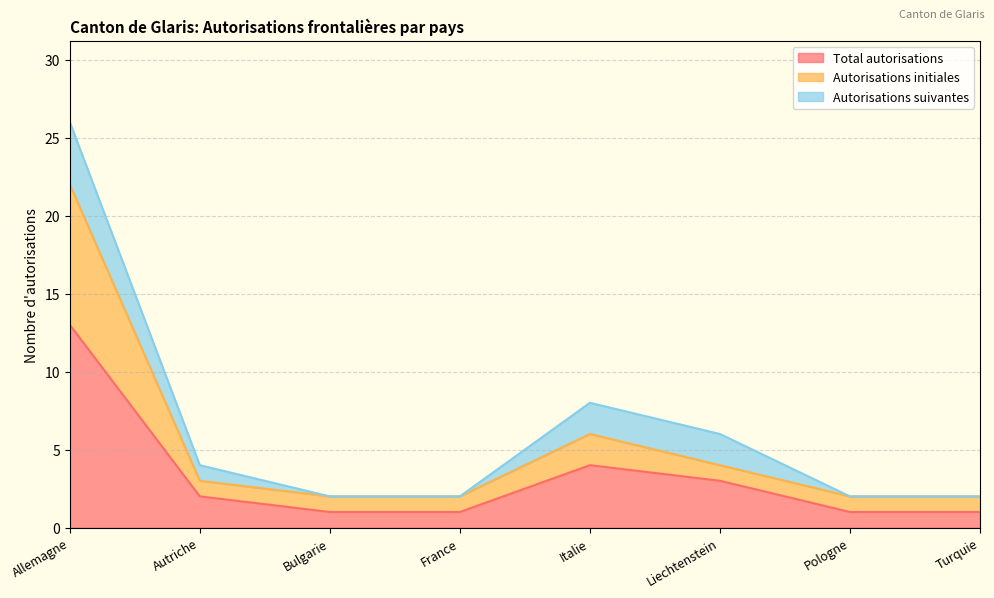

What is the maximum value for Total autorisations?

13